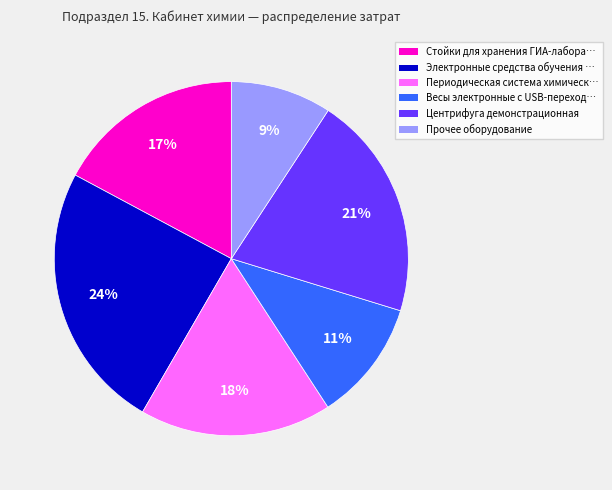

Is there a majority slice in this chart?

No